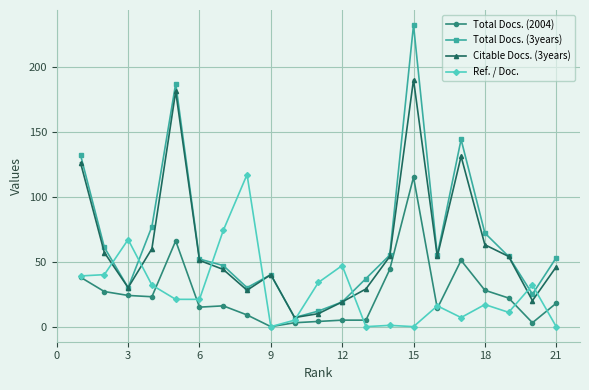

What is the maximum value shown in the chart?

232